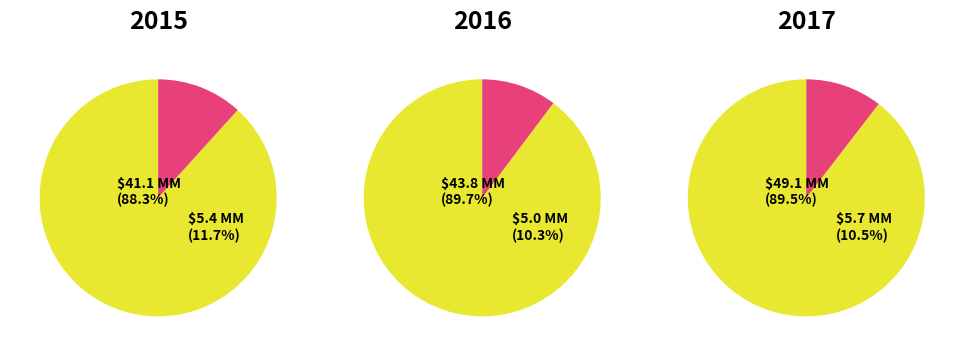

Is the sum of 2 and 0 greater than half?

Yes